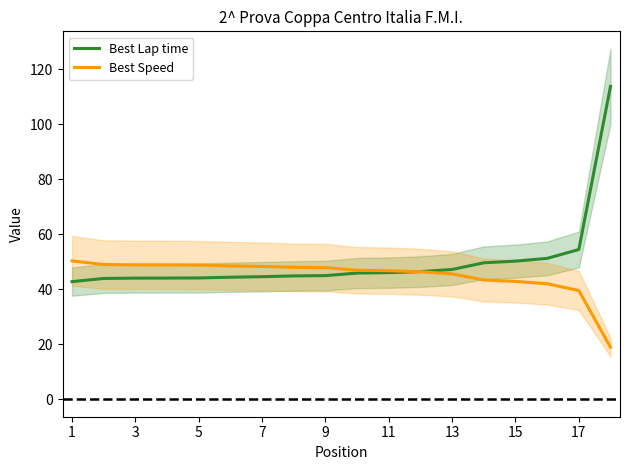

What is the smallest value displayed?

18.9